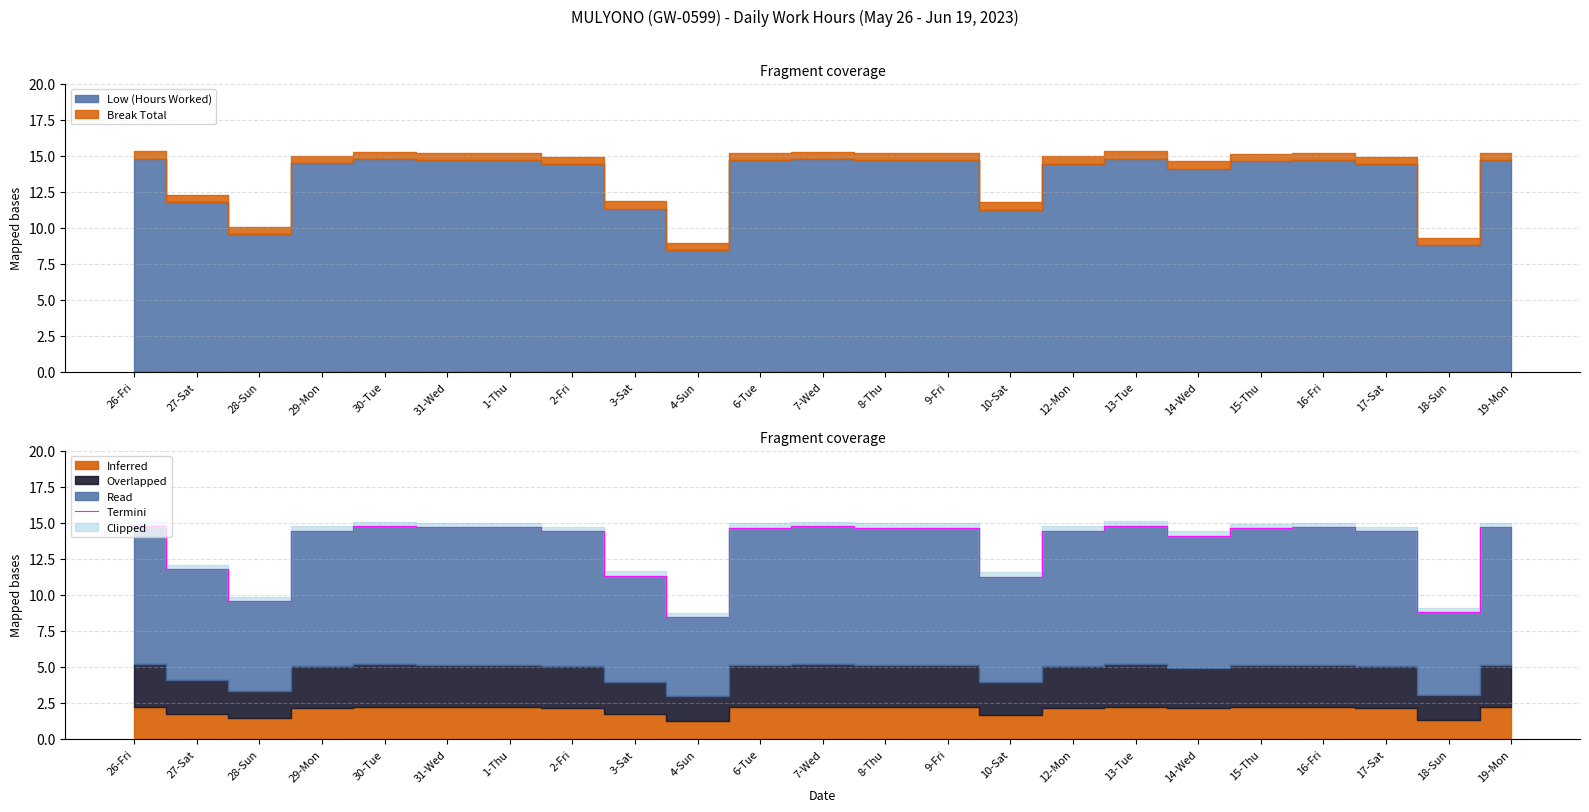

How many lines are shown in the chart?

1